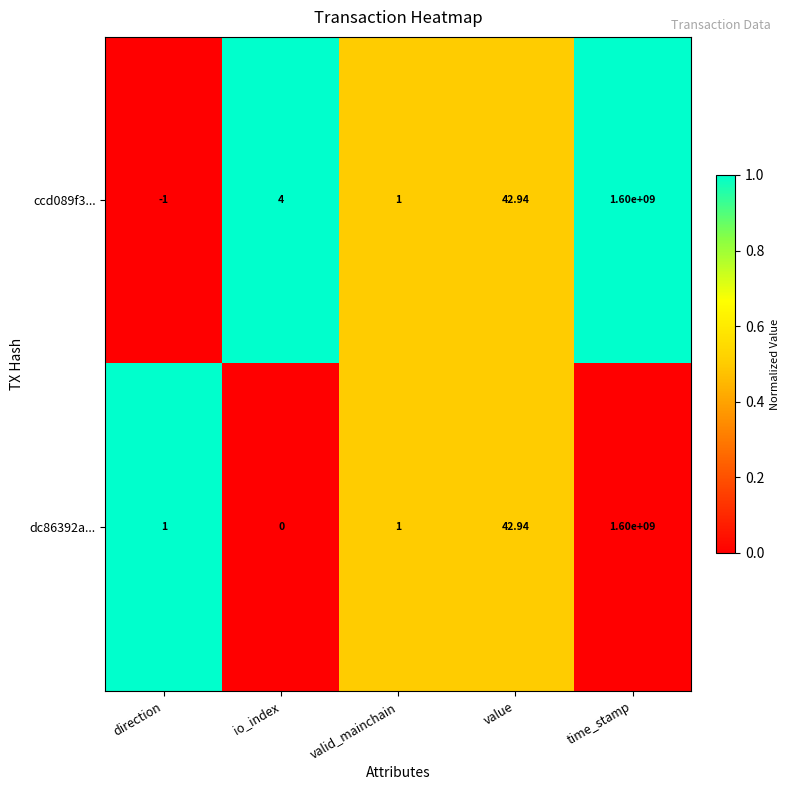

Rank the categories by ccd089f3... value from highest to lowest.

time_stamp, value, io_index, valid_mainchain, direction